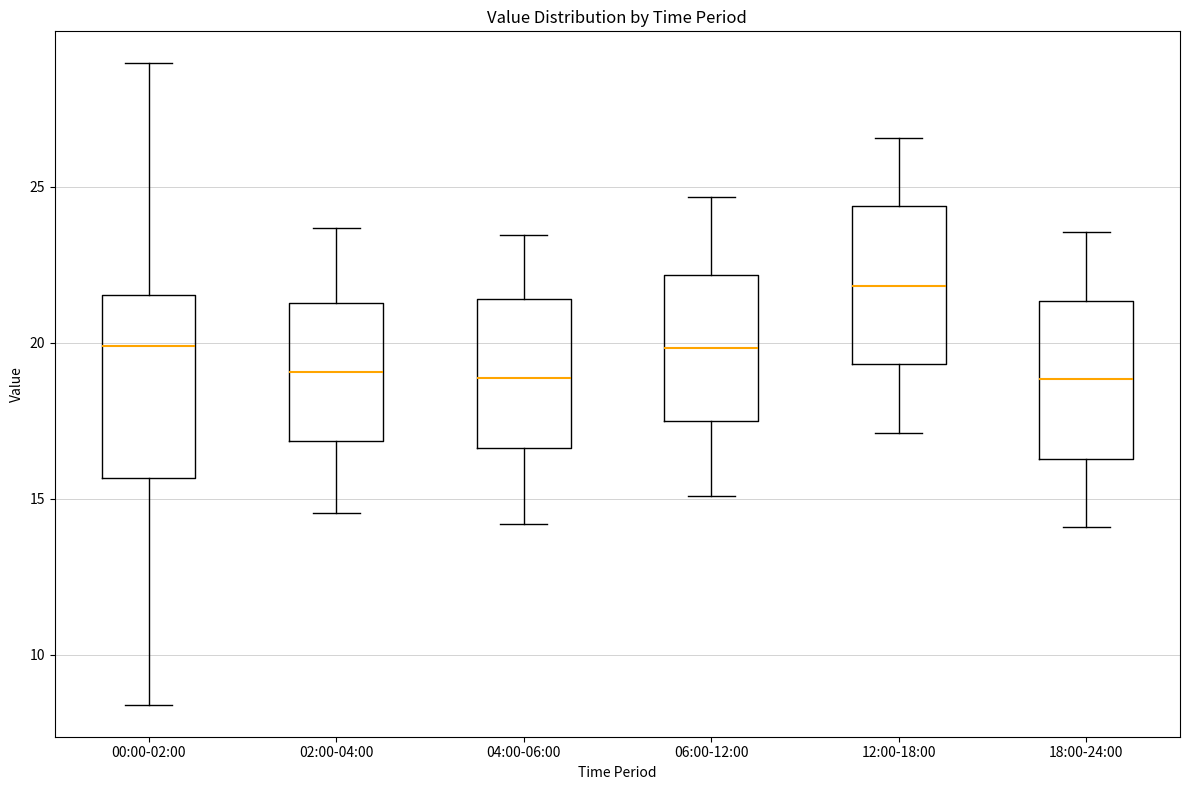

Which box is the tallest, from its lower edge to its upper edge?

00:00-02:00